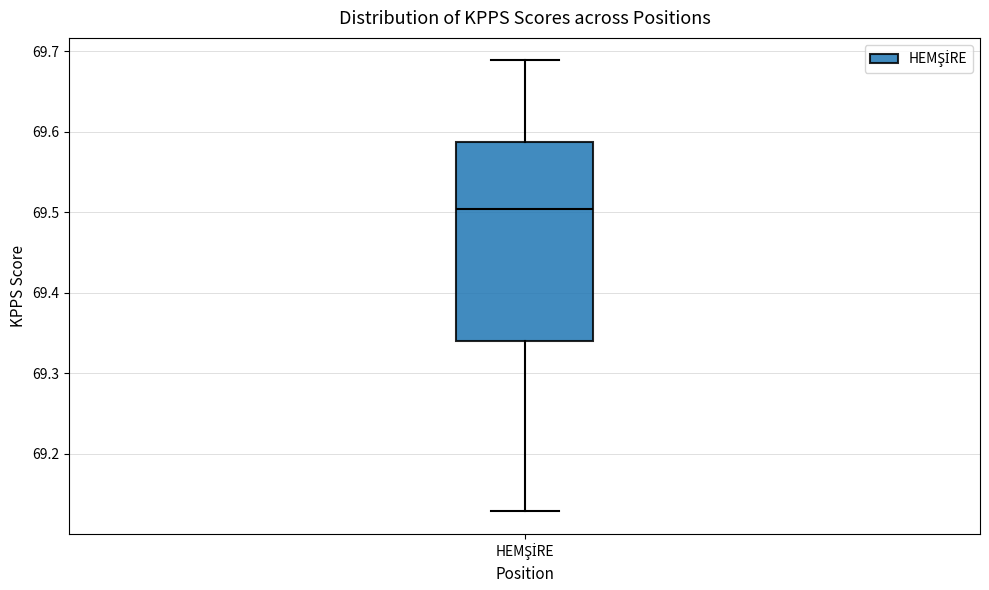

Where does the lower whisker of the box for HEMŞİRE end on the y-axis? The values are not printed on the chart, so give them approximately, as read against the axis.

69.13